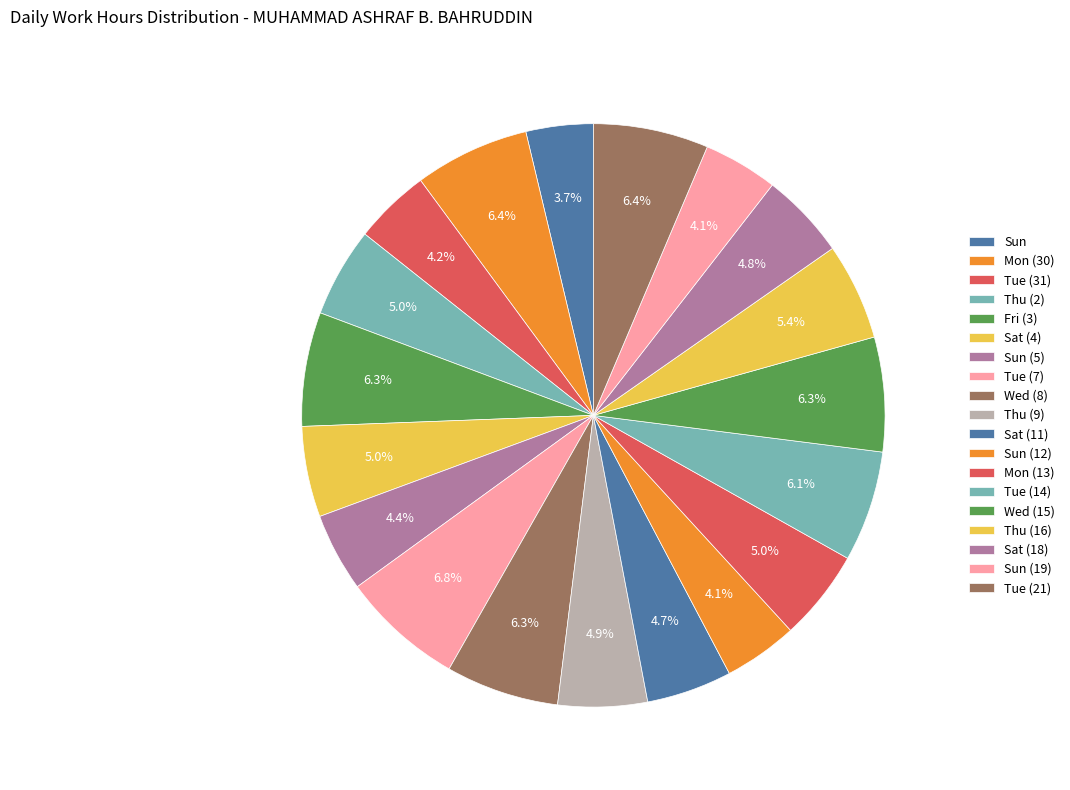

How many segments does this pie chart have?

19